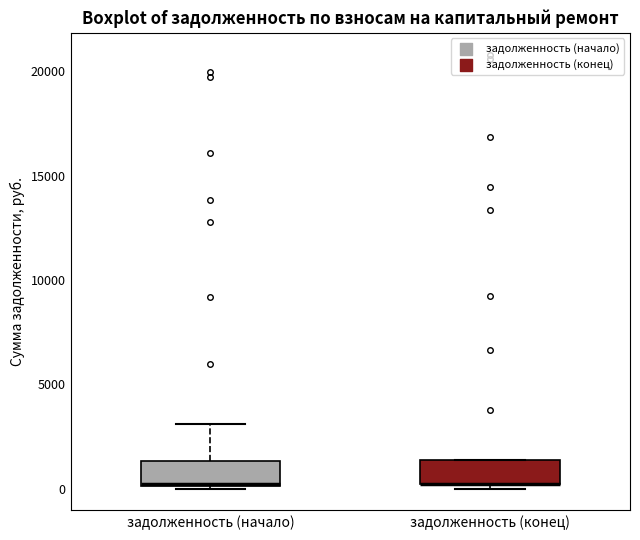

Reading left to right, transcribe this box plot: for each box, give where its median line is, the range the box spans, and where its two whiskers end, as read against the y-axis. The values are not printed on the chart, so give them approximately, as read against the axis.

задолженность (начало): median 0 (drawn on the box's lower edge), box 0 to 1500, whiskers 0 to 3000
задолженность (конец): median 0 (drawn on the box's lower edge), box 0 to 1500, whiskers 0 (just below the box's lower edge) to 1500